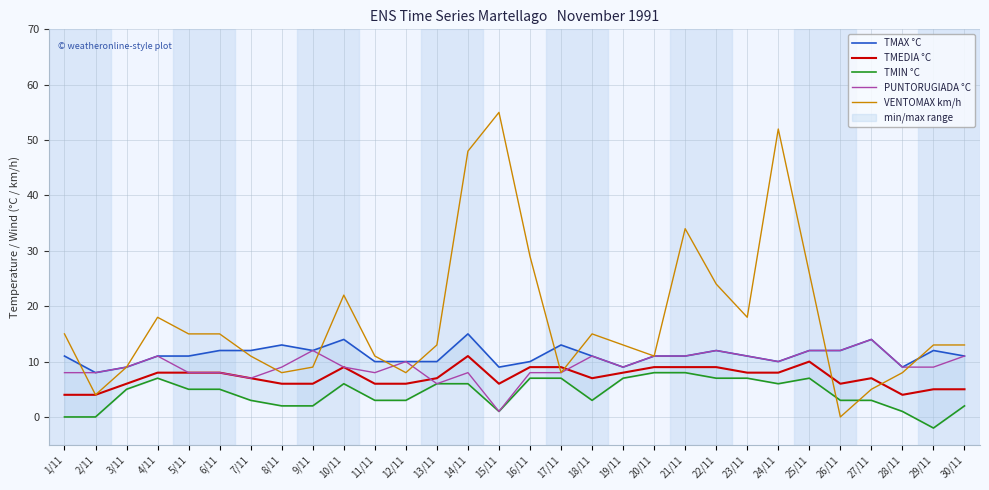

What is the sum of all VENTOMAX km/h values?

530